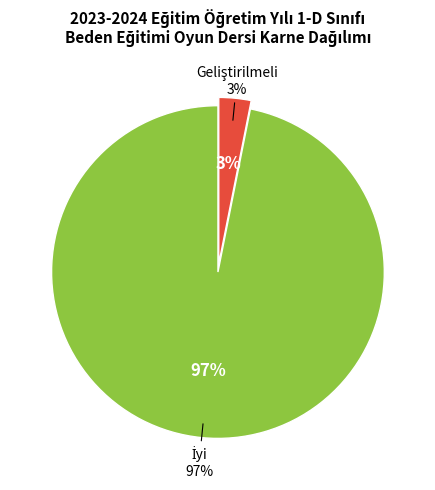

Between Geliştirilmeli and İyi, which is larger?

İyi